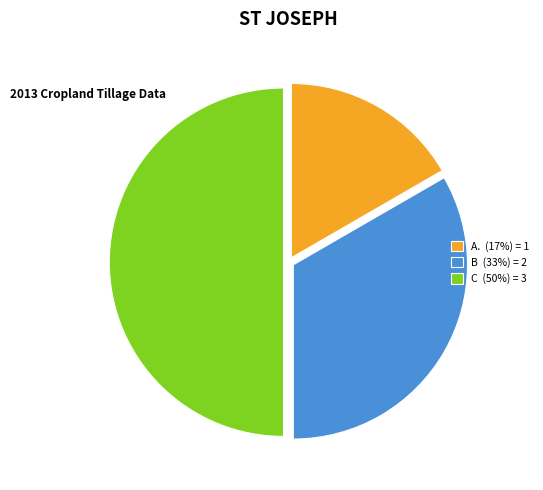

What is the ratio of the value at C to the value at B?

1.5